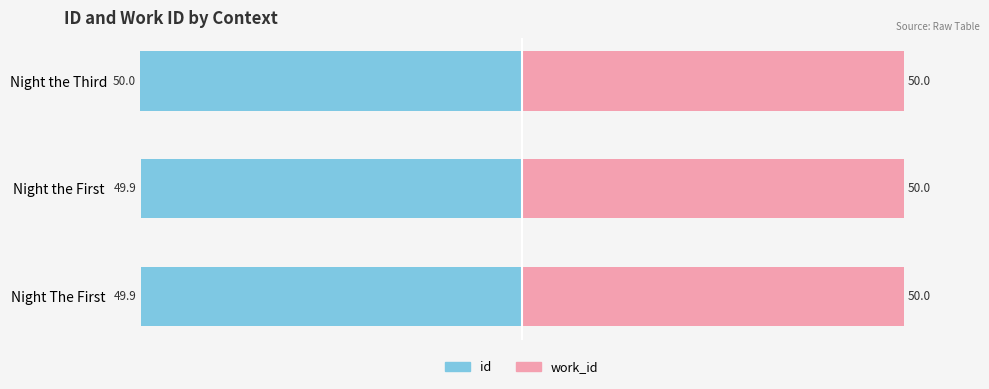

Is it true that id equals -68.3 at −60?

False